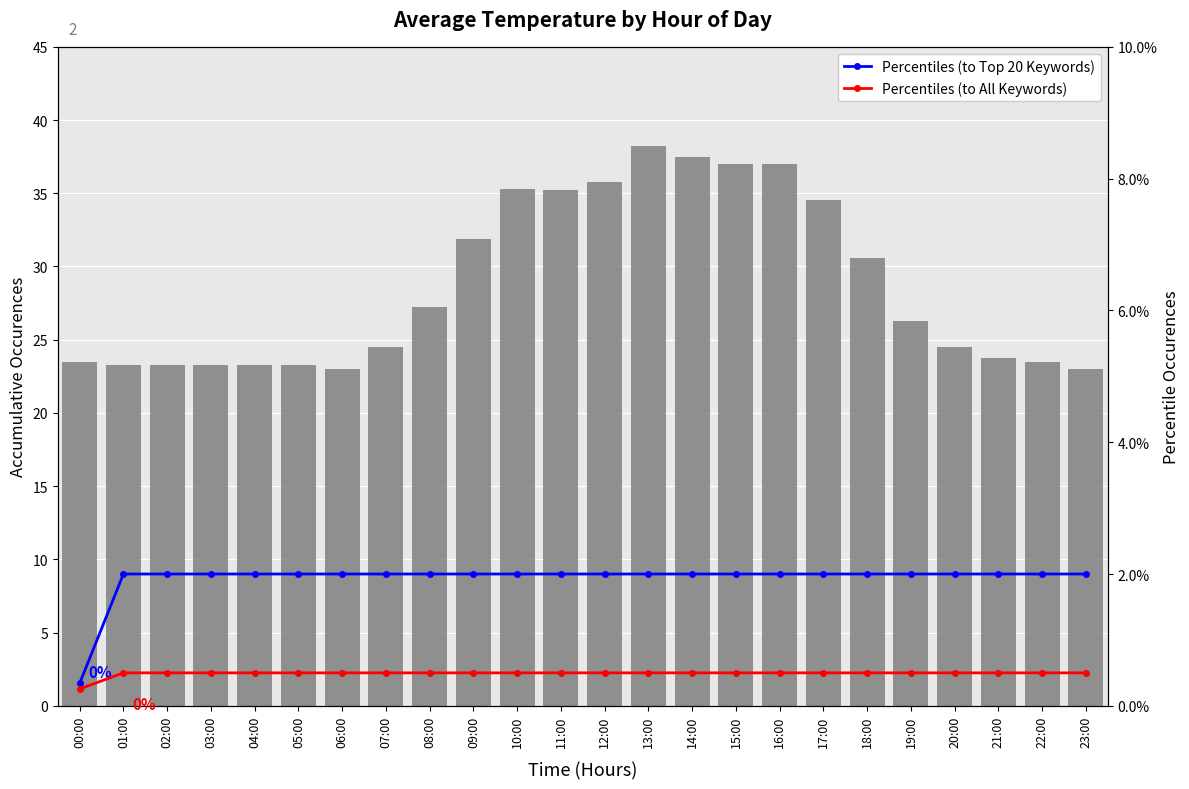

What is the spread (max minus min) of values at 15:00?

36.5